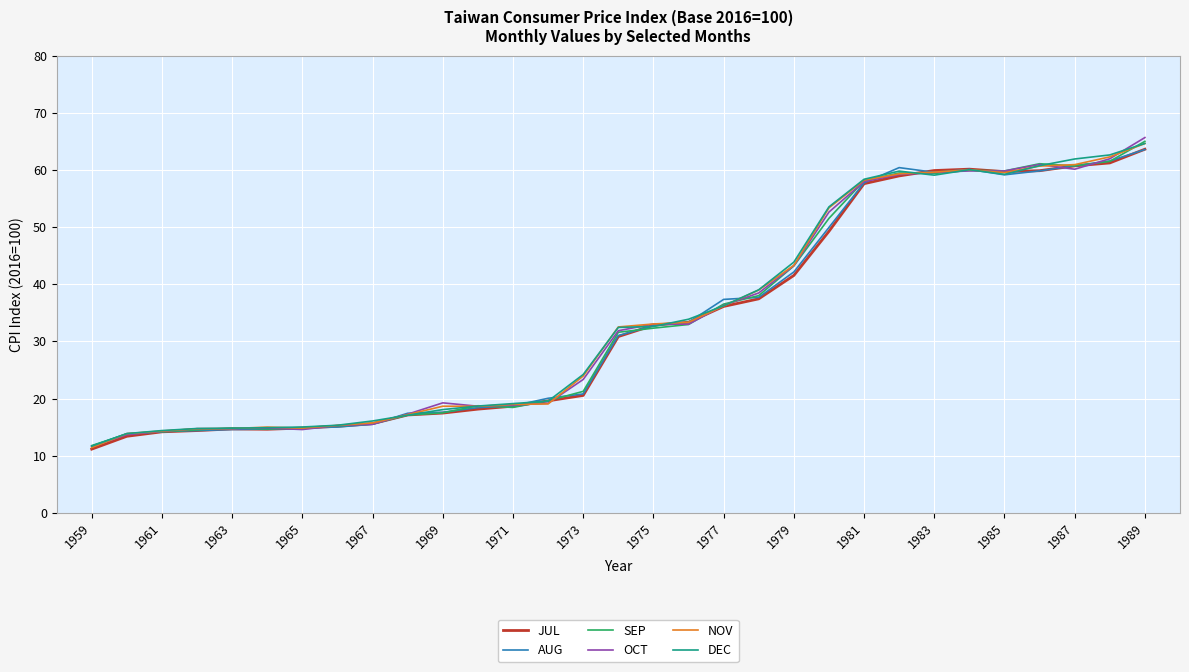

What is the minimum value shown in the chart?

11.2